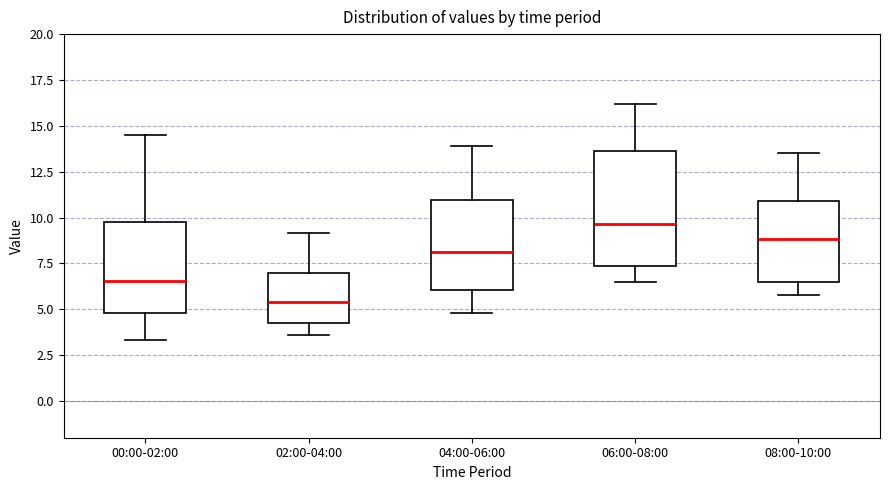

Where does the lower whisker of the box for 02:00-04:00 end on the y-axis? The values are not printed on the chart, so give them approximately, as read against the axis.

3.5